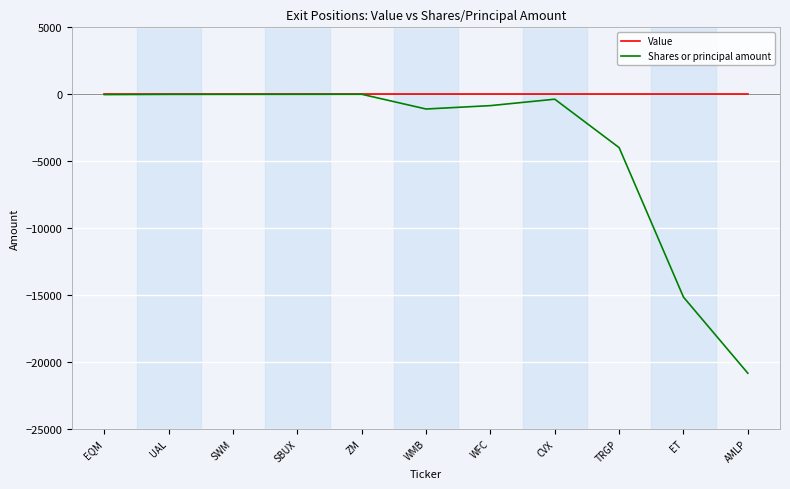

What value does the Shares or principal amount series have at SBUX?

-5